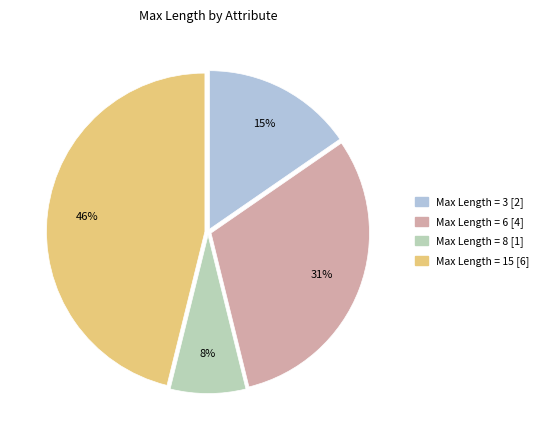

How many slices are in this pie chart?

4